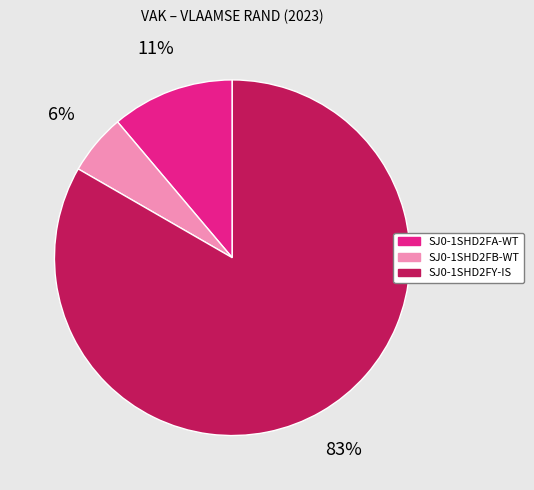

What percentage is the SJ0-1SHD2FY-IS slice, to the nearest percent?

83%